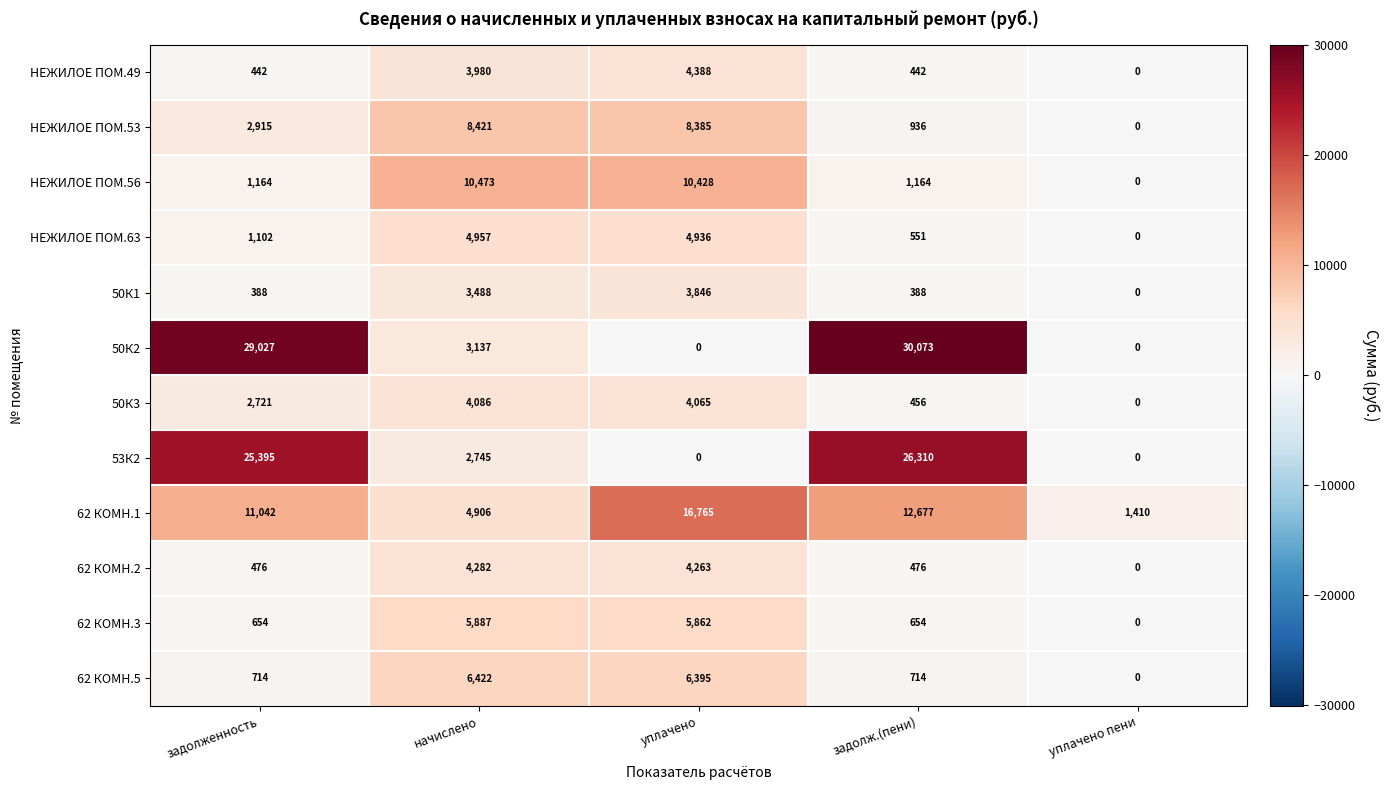

Which series has the largest total across all categories?

50К2